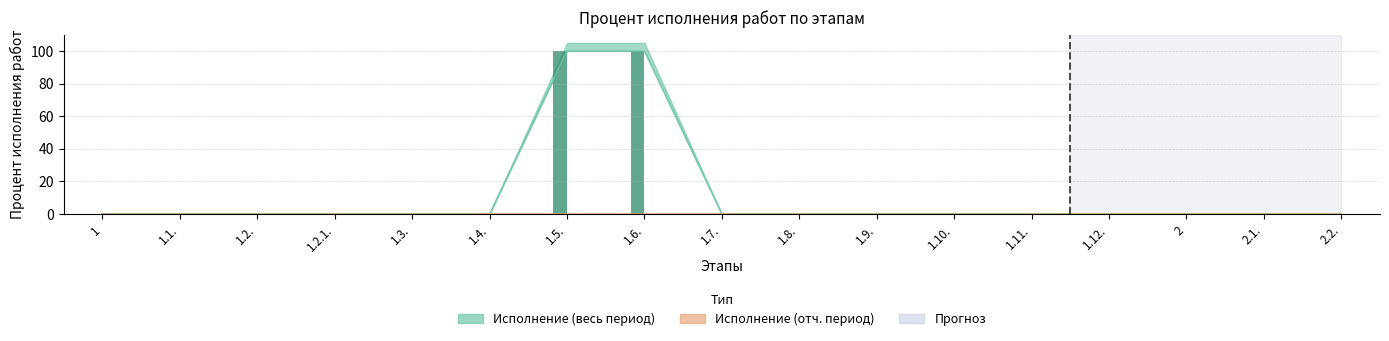

List the series in order of their overall mean, lowest first.

Исполнение (отч. период), Исполнение (весь период)